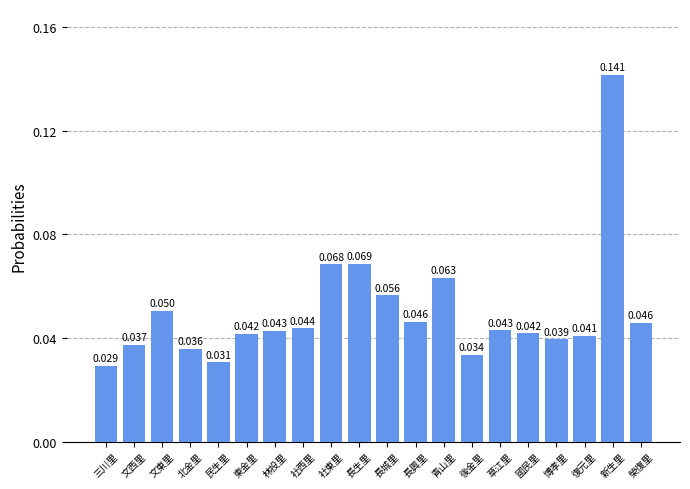

How many series are shown in this chart?

1